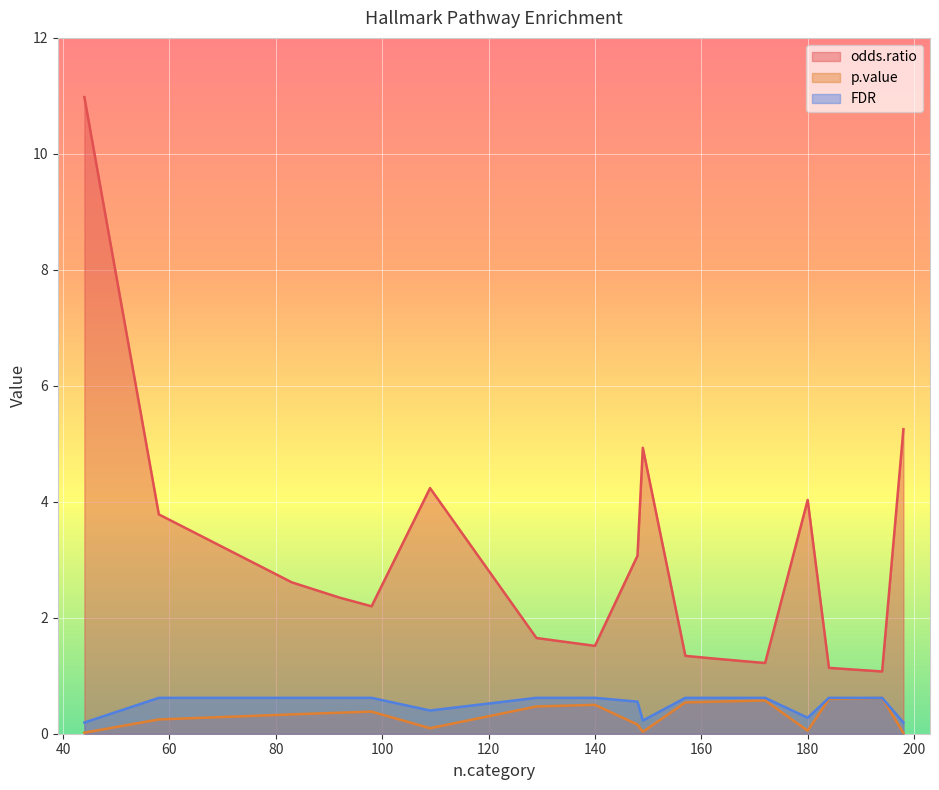

Rank the series at 109 from highest to lowest value.

odds.ratio, FDR, p.value